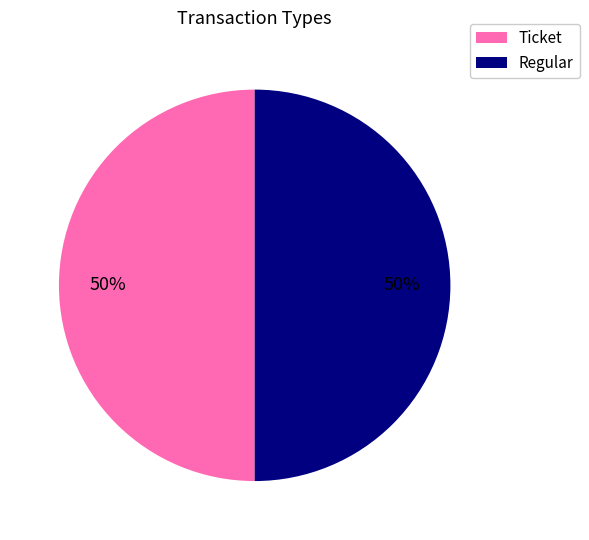

To the nearest percent, what is the combined percentage of Regular and Ticket?

100%